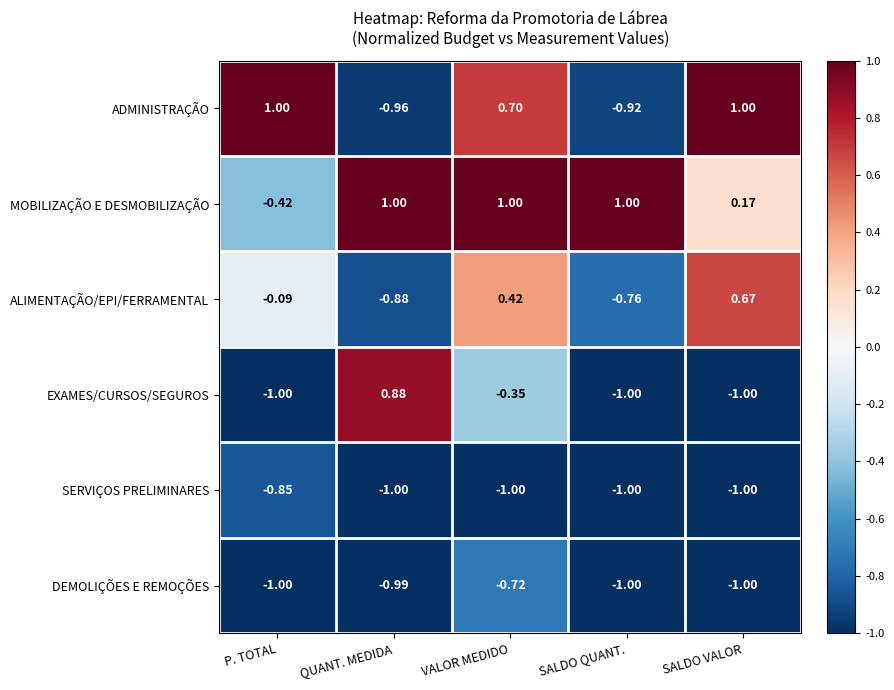

How many data points in ADMINISTRAÇÃO are less than 0?

2